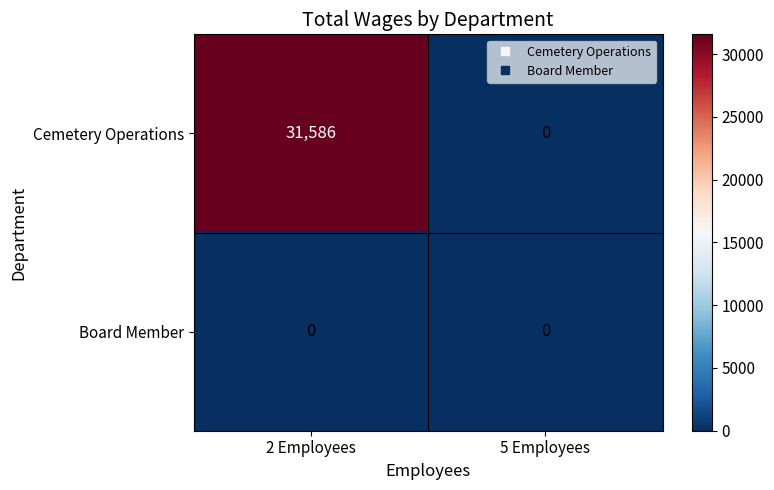

List the series in order of their overall mean, lowest first.

Board Member, Cemetery Operations